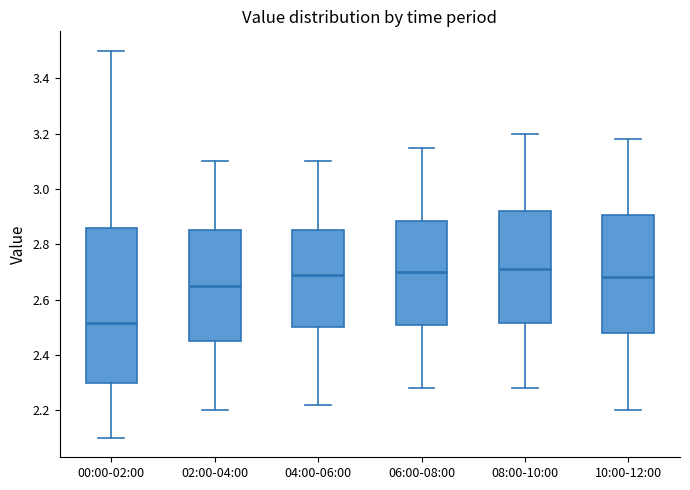

Reading left to right, transcribe this box plot: for each box, give where its median line is, the range the box spans, and where its two whiskers end, as read against the y-axis. The values are not printed on the chart, so give them approximately, as read against the axis.

00:00-02:00: median 2.52, box 2.30 to 2.86, whiskers 2.10 to 3.50
02:00-04:00: median 2.66, box 2.46 to 2.86, whiskers 2.20 to 3.10
04:00-06:00: median 2.70, box 2.50 to 2.86, whiskers 2.22 to 3.10
06:00-08:00: median 2.70, box 2.52 to 2.88, whiskers 2.28 to 3.16
08:00-10:00: median 2.72, box 2.52 to 2.92, whiskers 2.28 to 3.20
10:00-12:00: median 2.68, box 2.48 to 2.90, whiskers 2.20 to 3.18